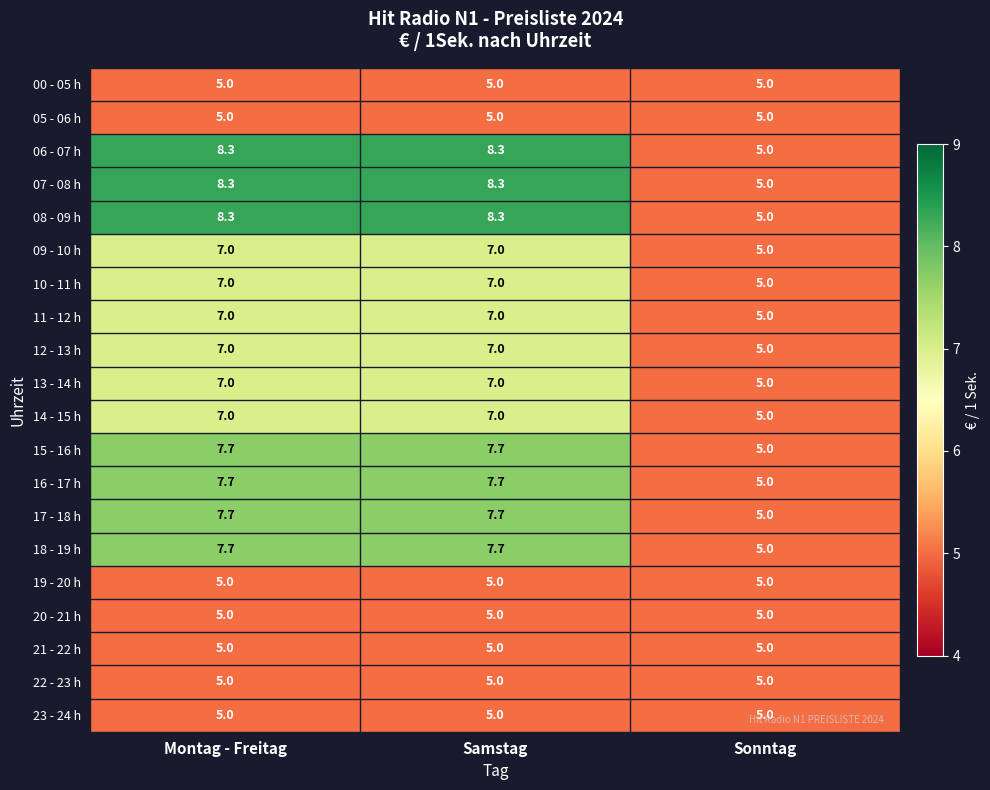

Which category has the lowest value in the 14 - 15 h series?

Sonntag